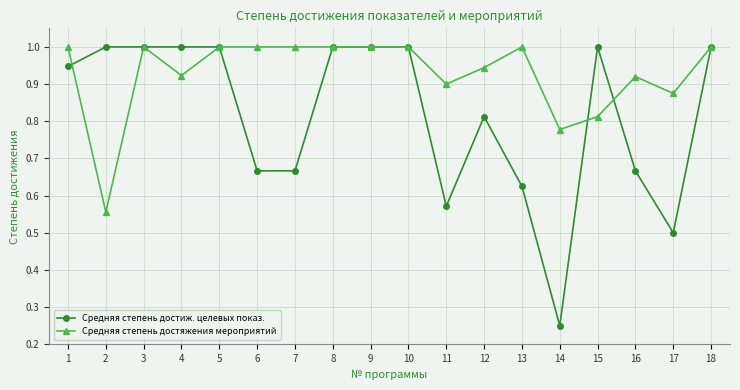

How many lines are shown in the chart?

2